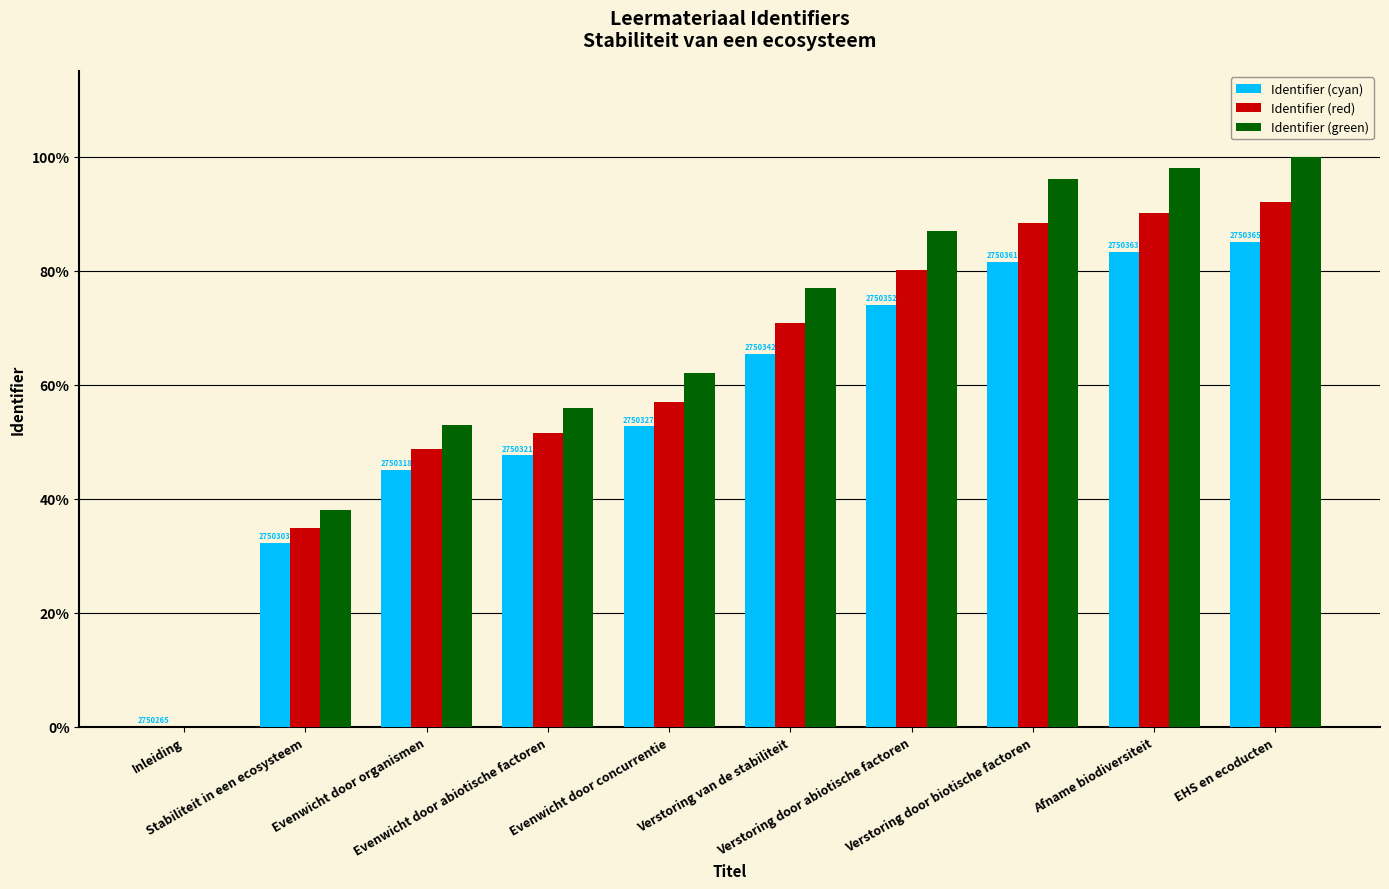

Which series has the largest total across all categories?

Identifier (green)